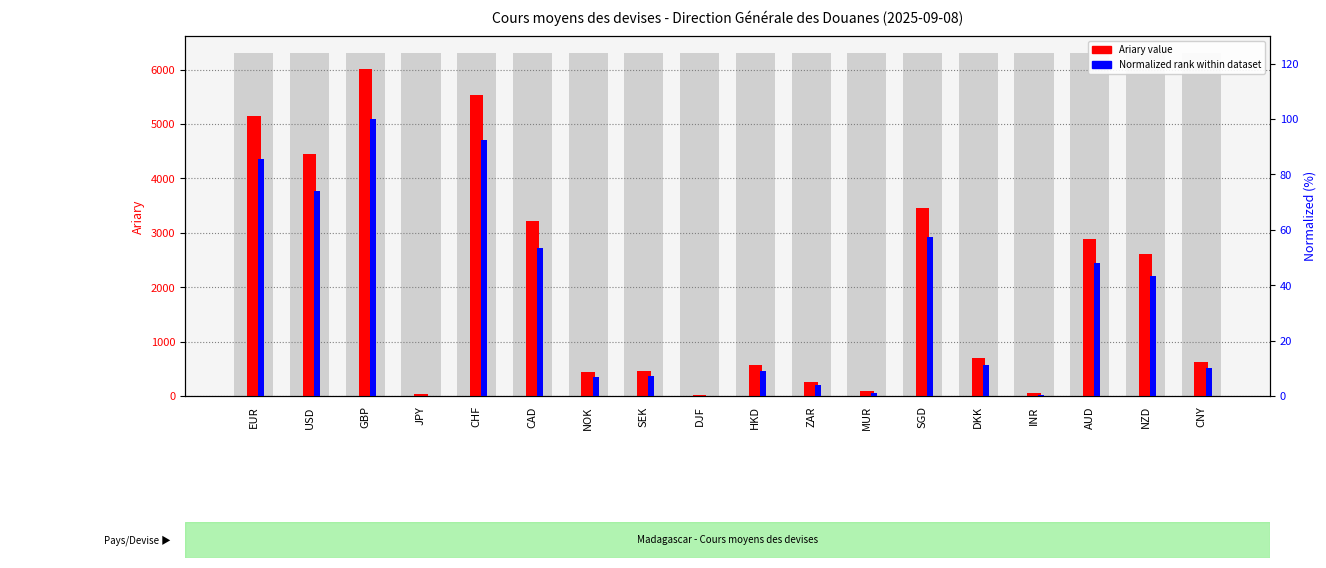

What is the value of the Normalized rank (0-100) bar at the 8th from the left?

7.4